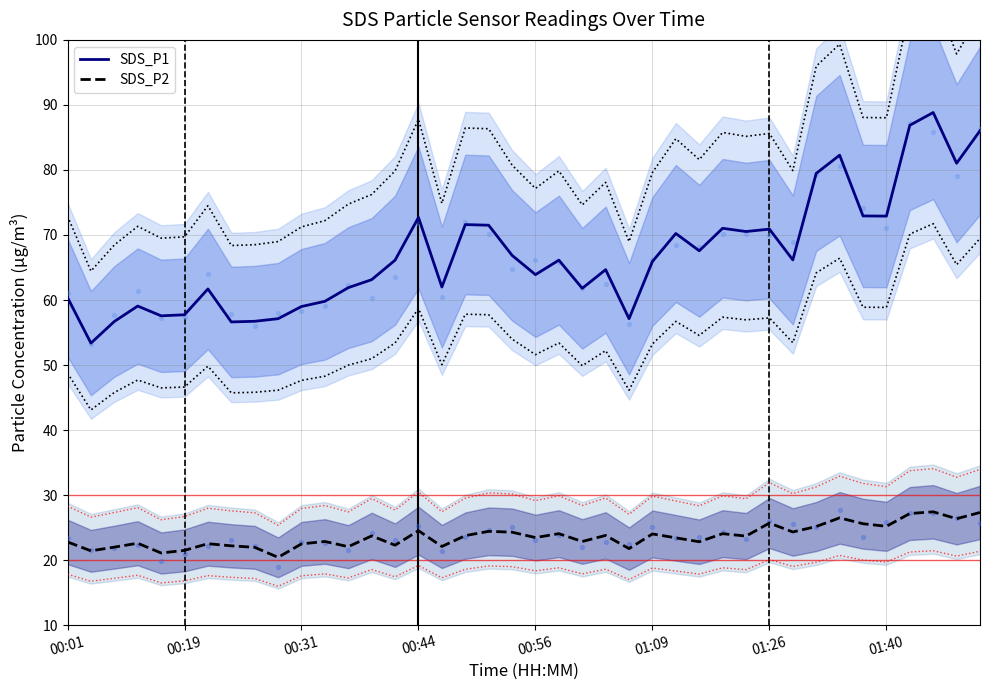

What is the maximum value for SDS_P1?

88.8